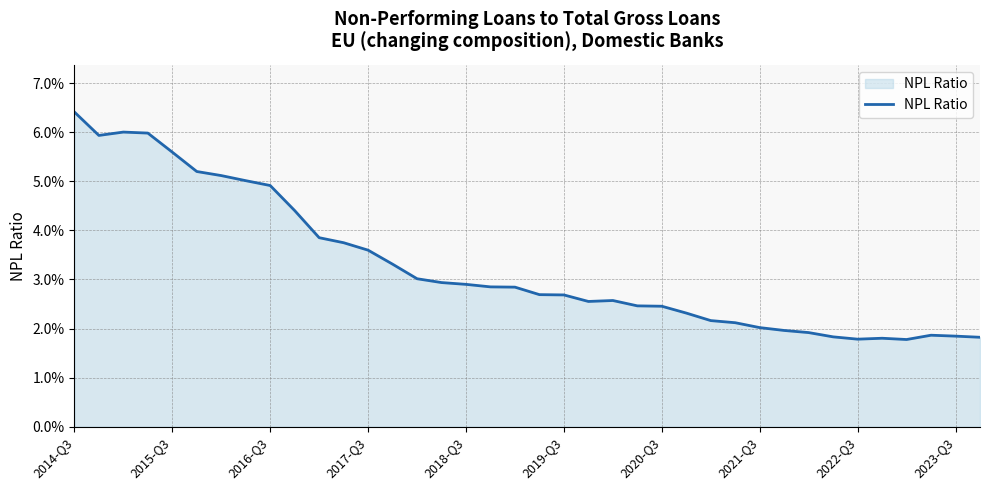

Is this an area chart (filled region under the line)?

Yes